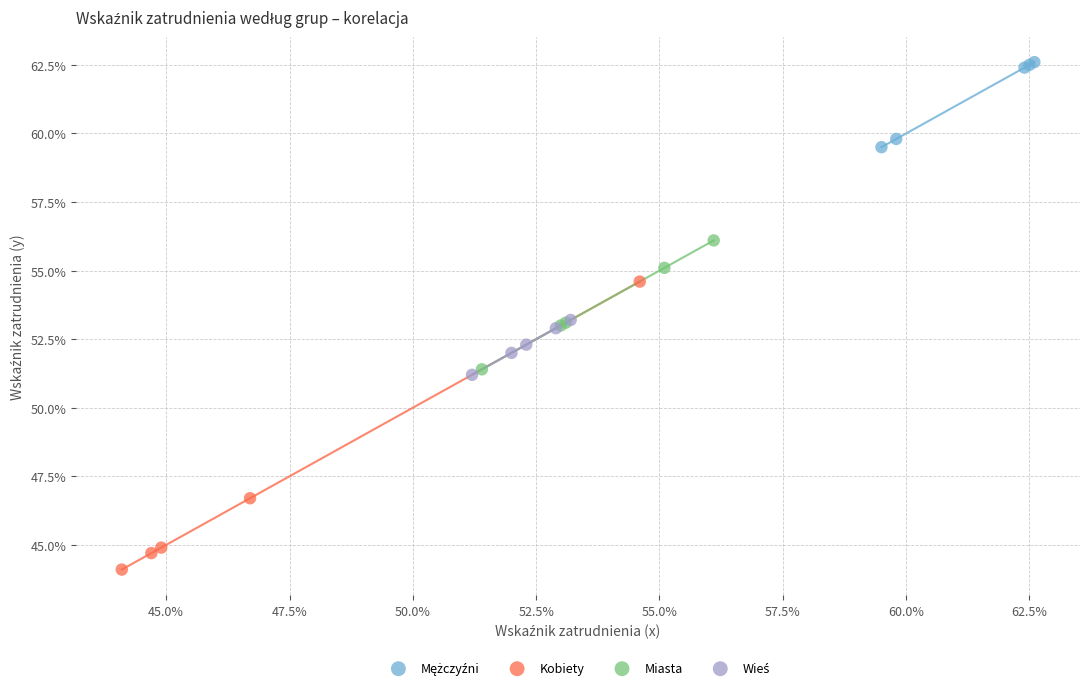

Which series contains the lowest Y value?

Kobiety